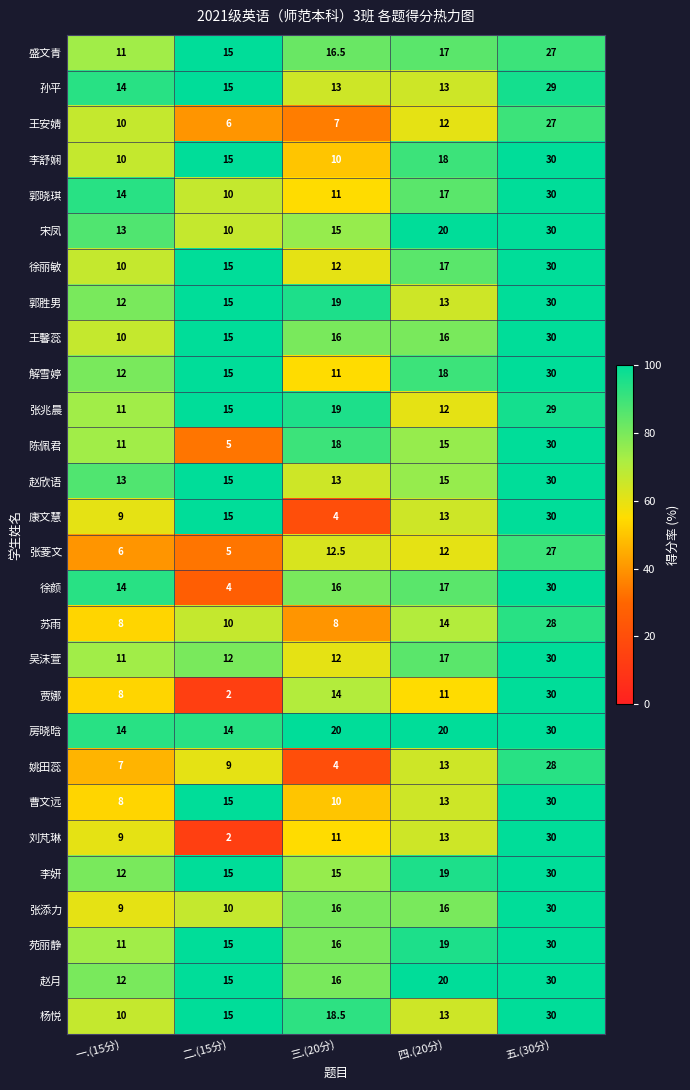

What is the smallest value displayed?

2.0